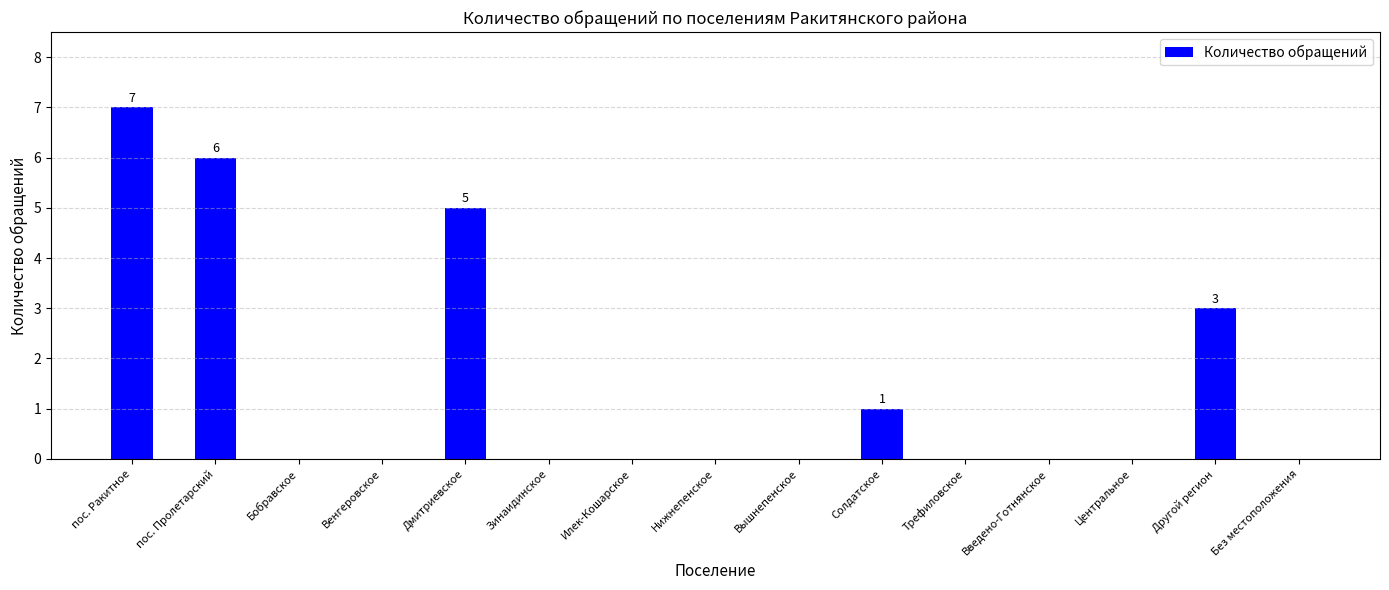

What is the sum of the values at Введено-Готнянское and Дмитриевское?

5